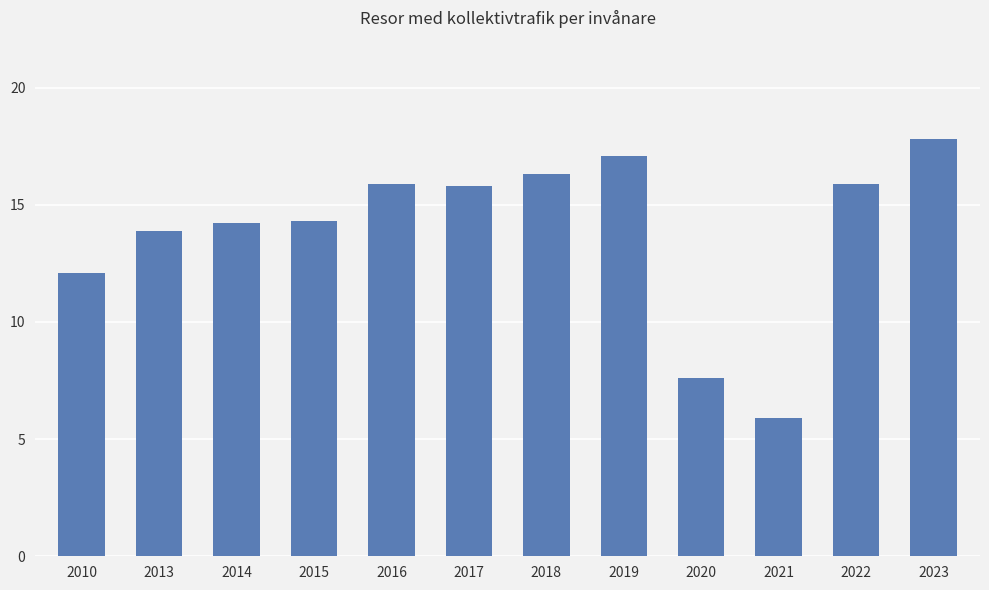

Where is the data nearest to the value 11?

2010